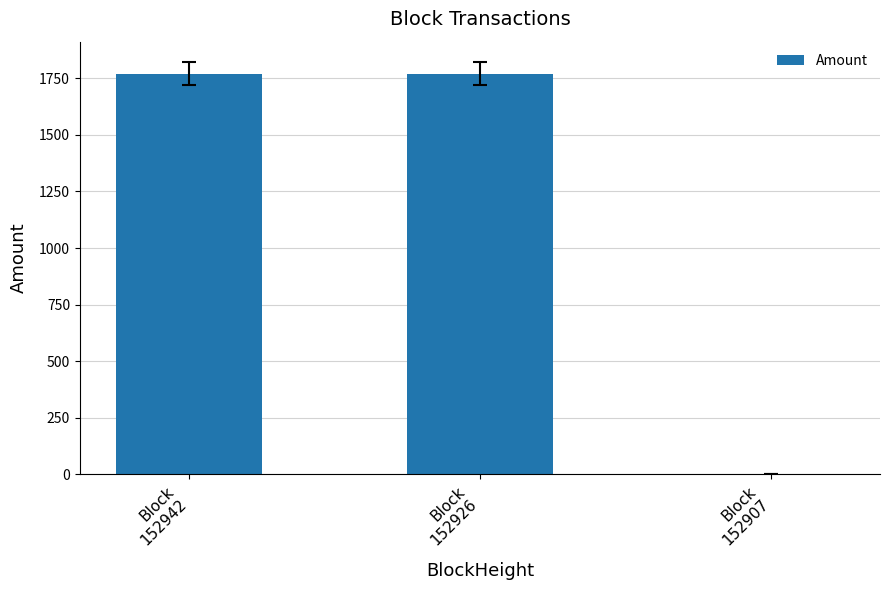

What is the maximum value shown in the chart?

1770.2